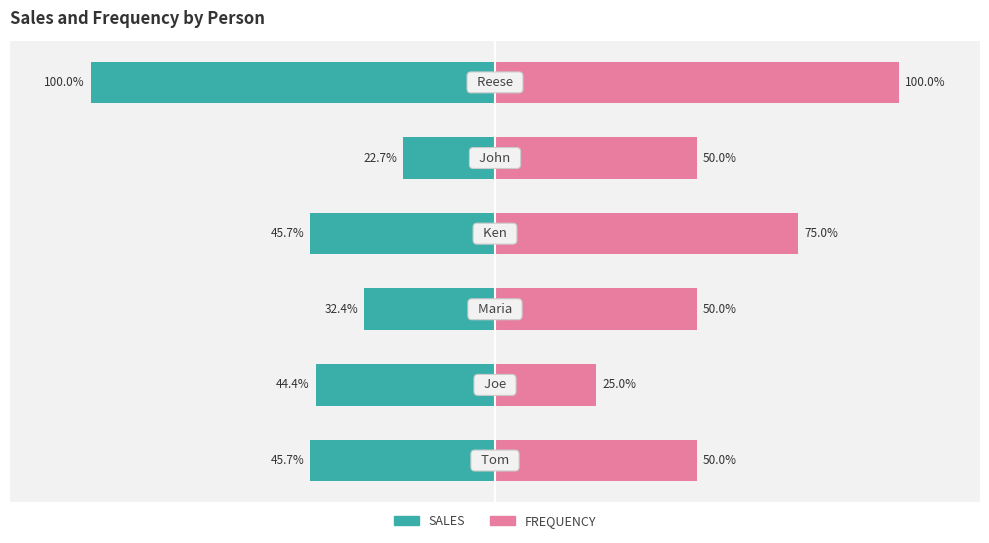

What is the value of the SALES bar at the 1st from the left?

-45.7